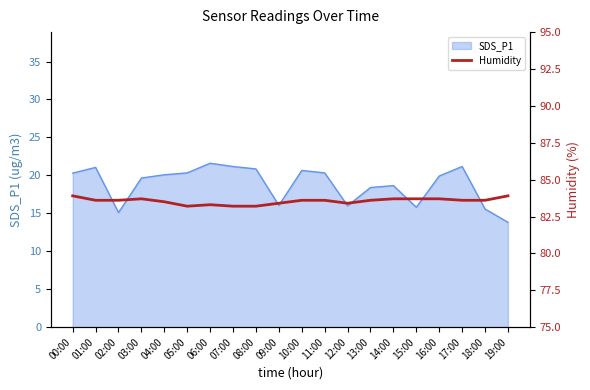

Which category has the highest value across all series?

00:00